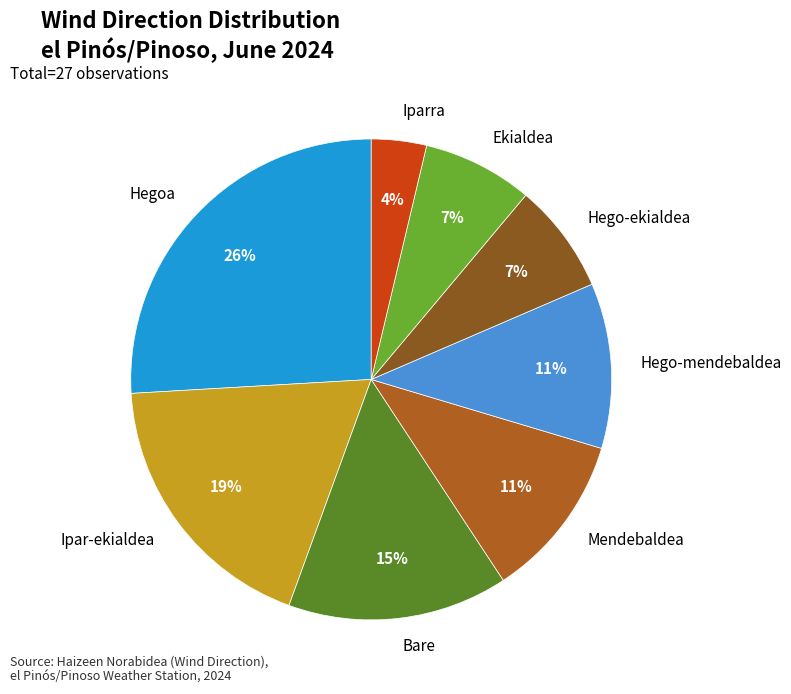

To the nearest percent, what percentage of the pie is Ekialdea?

7%